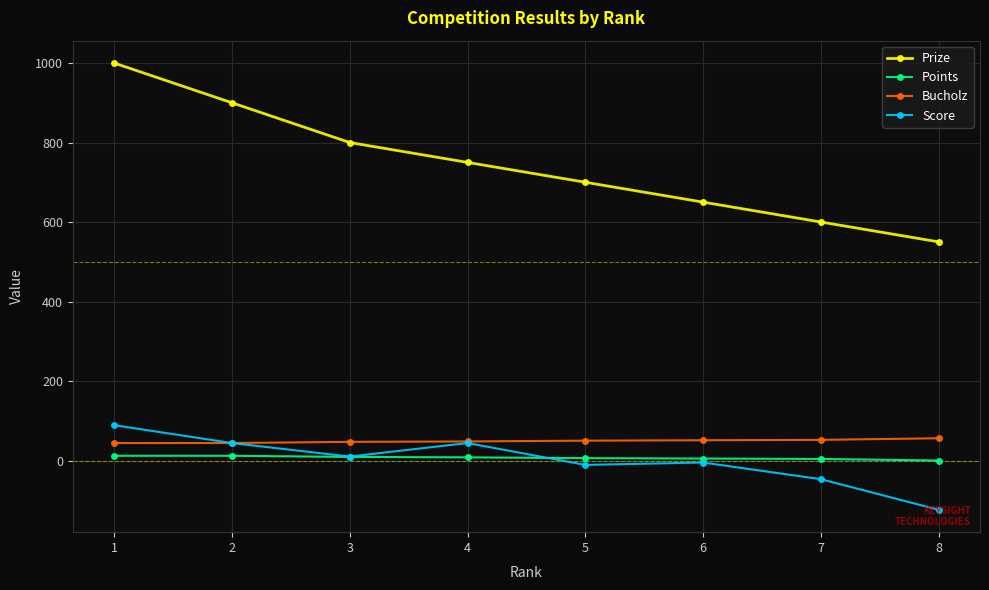

What is the sum of all Prize values?

5950